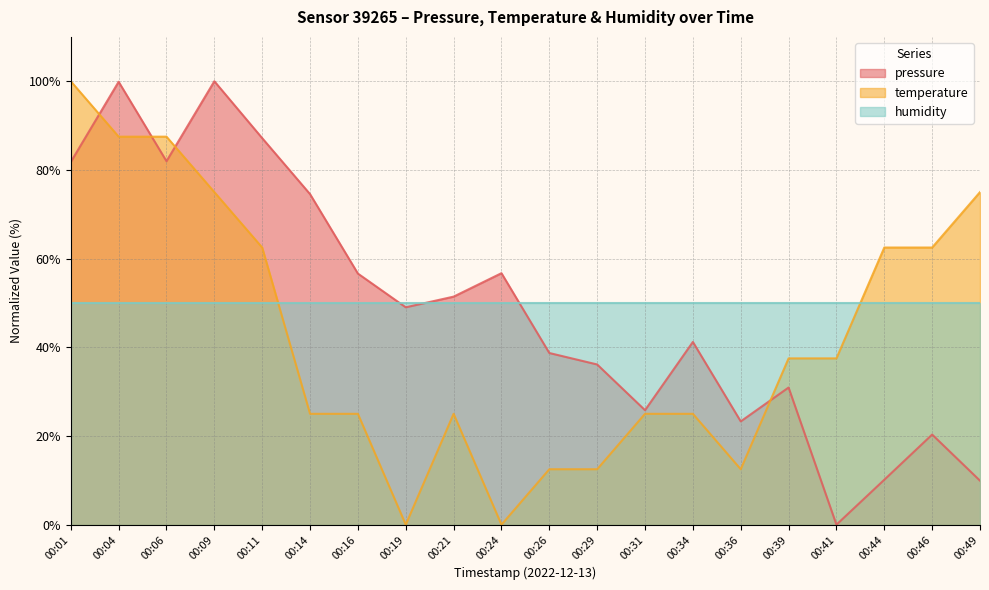

Does the chart display data point markers on the line(s)?

No